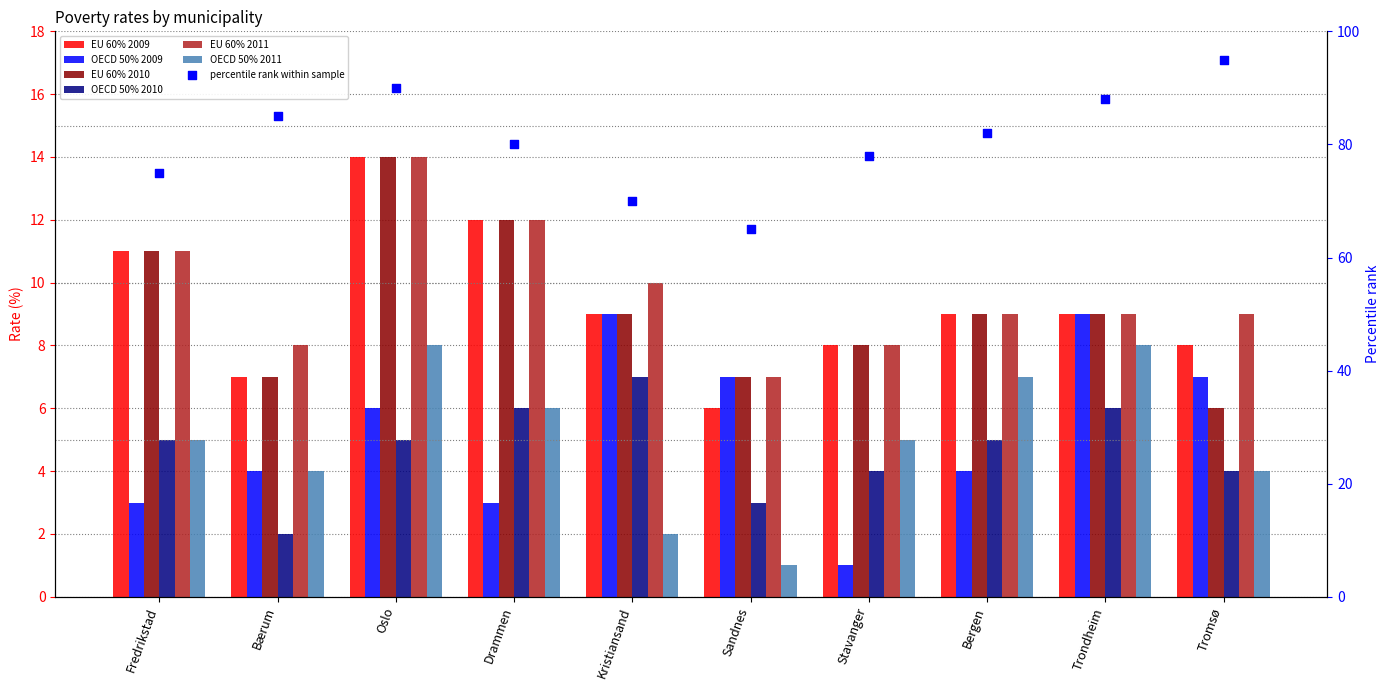

Which series has the largest total across all categories?

EU 60% 2011